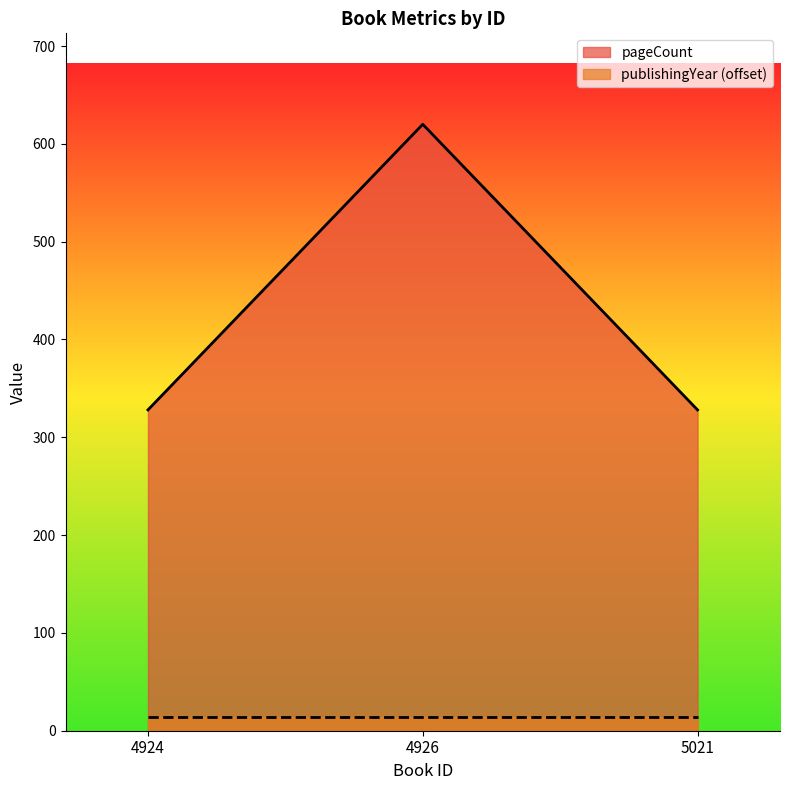

How many categories are shown in the chart?

3